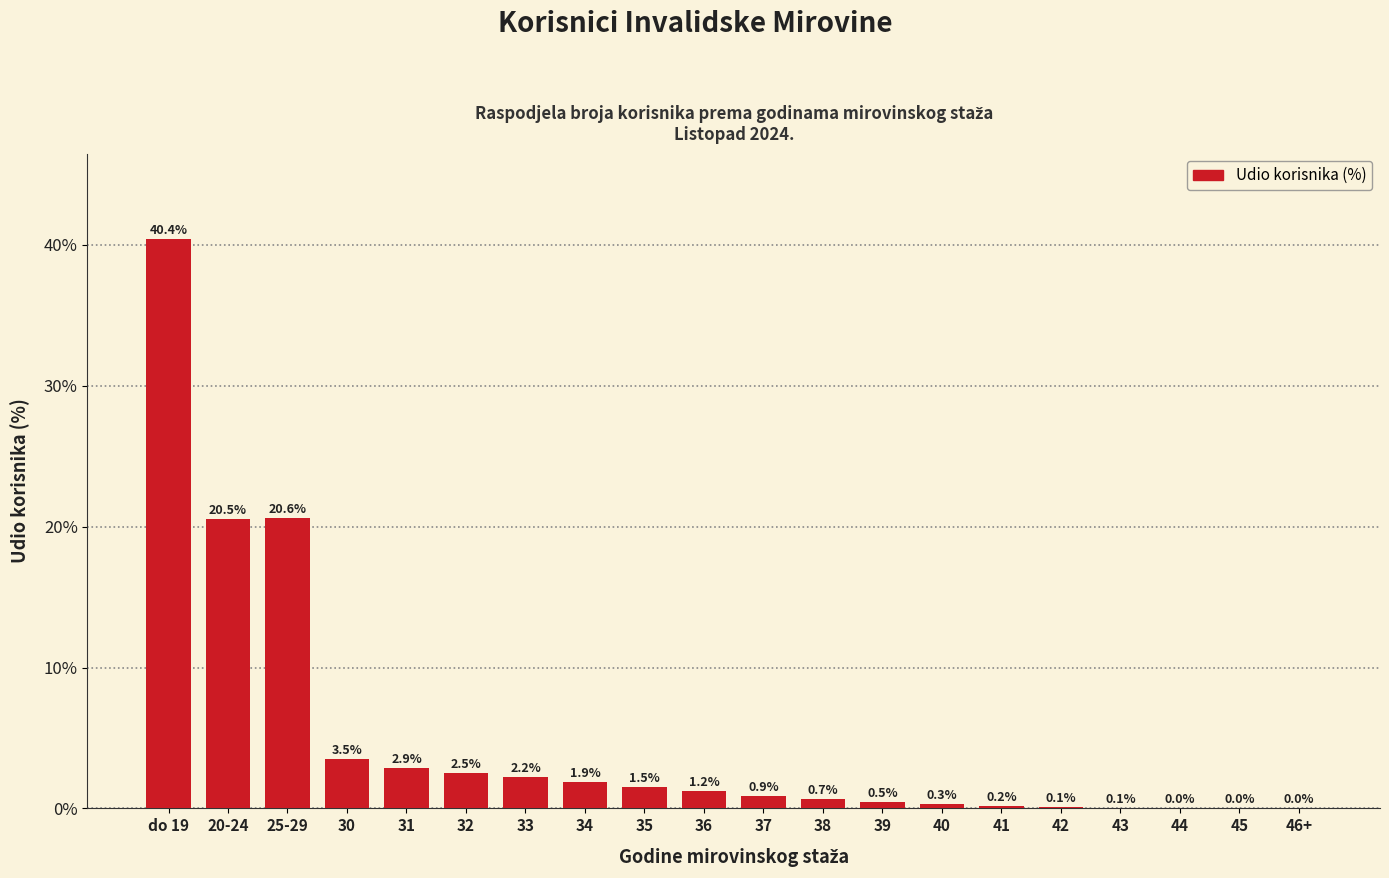

What is the maximum value shown in the chart?

40.4